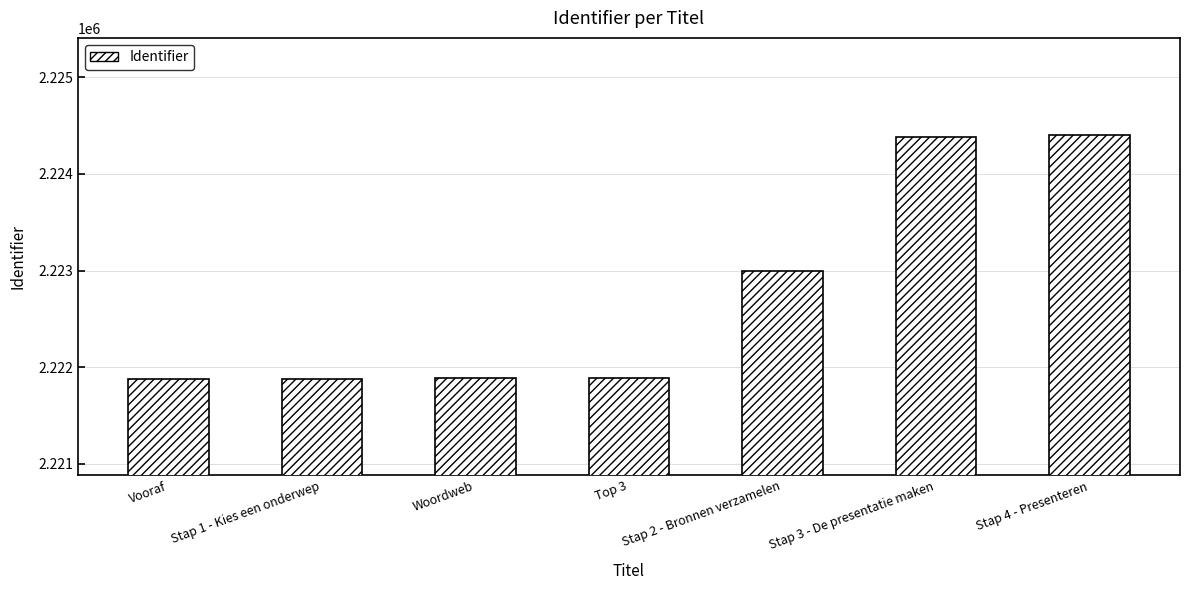

How many categories are shown in the chart?

7